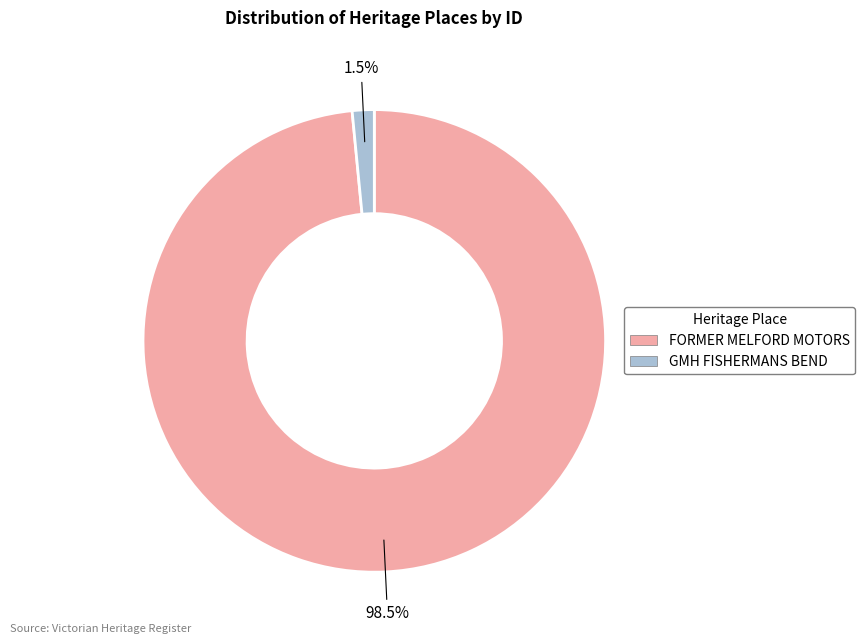

Between GMH FISHERMANS BEND and FORMER MELFORD MOTORS, which is larger?

FORMER MELFORD MOTORS